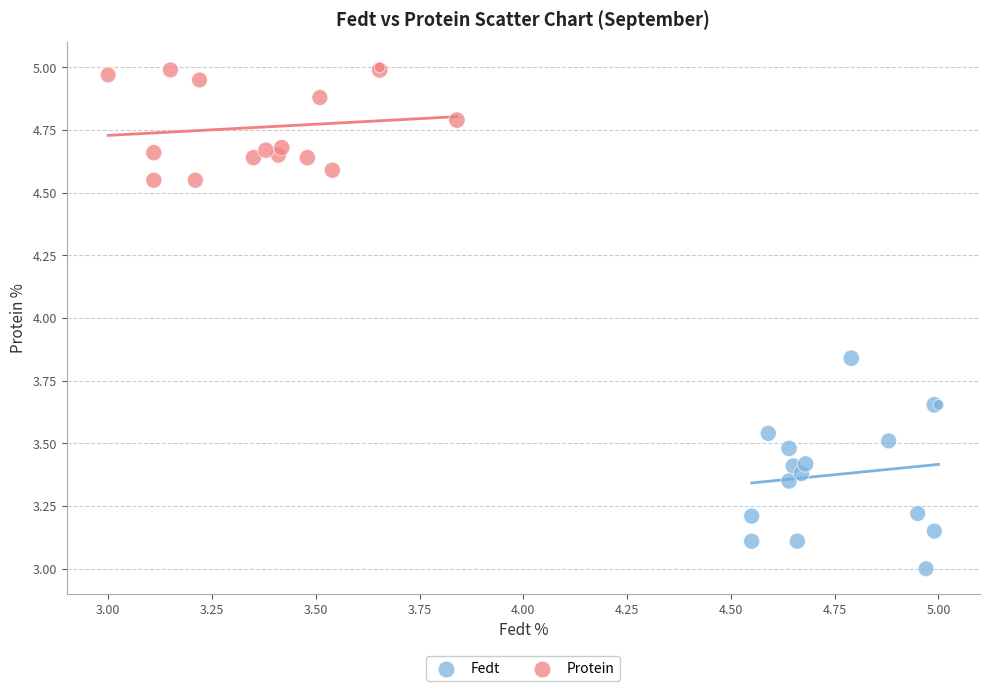

Which series contains the highest Y value?

Protein